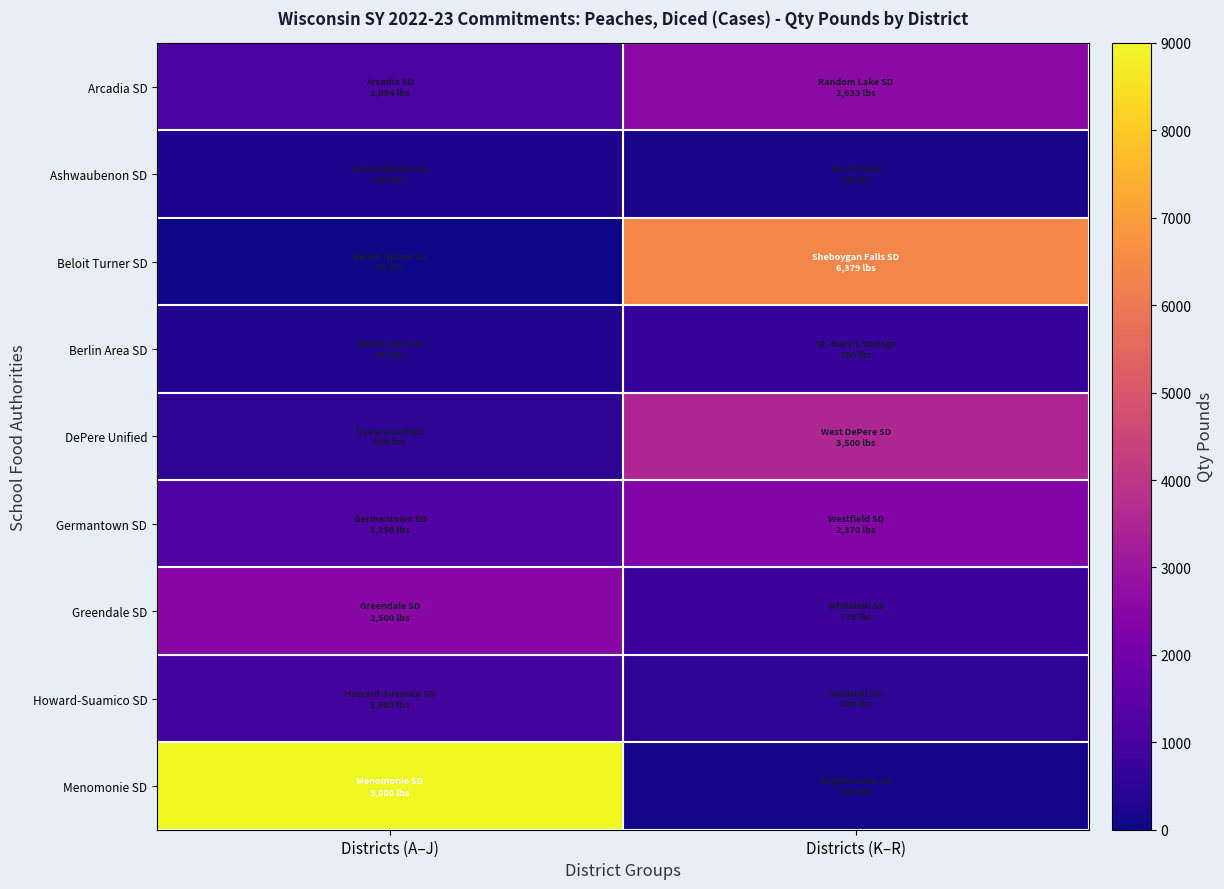

Reading left to right, transcribe all the data shown in this chart.

Arcadia SD: Districts (A–J)=1094	Districts (K–R)=2633
Ashwaubenon SD: Districts (A–J)=250	Districts (K–R)=200
Beloit Turner SD: Districts (A–J)=20	Districts (K–R)=6379
Berlin Area SD: Districts (A–J)=304	Districts (K–R)=700
DePere Unified: Districts (A–J)=500	Districts (K–R)=3500
Germantown SD: Districts (A–J)=1250	Districts (K–R)=2370
Greendale SD: Districts (A–J)=2500	Districts (K–R)=779
Howard-Suamico SD: Districts (A–J)=1000	Districts (K–R)=500
Menomonie SD: Districts (A–J)=9000	Districts (K–R)=100